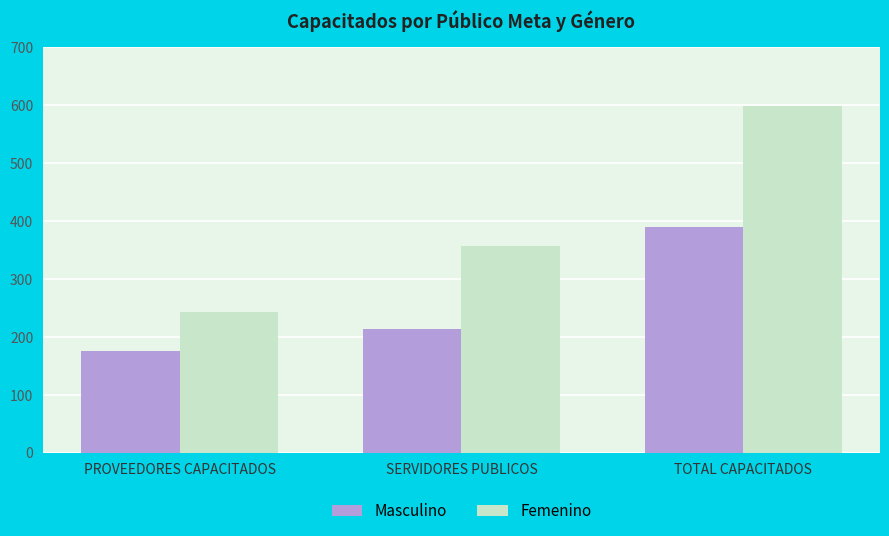

How many series are shown in this chart?

2